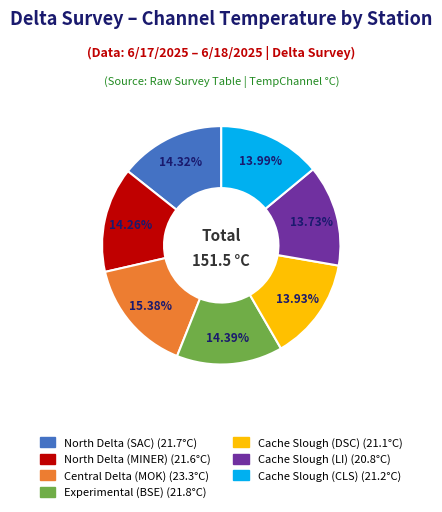

How many slices are in this pie chart?

7